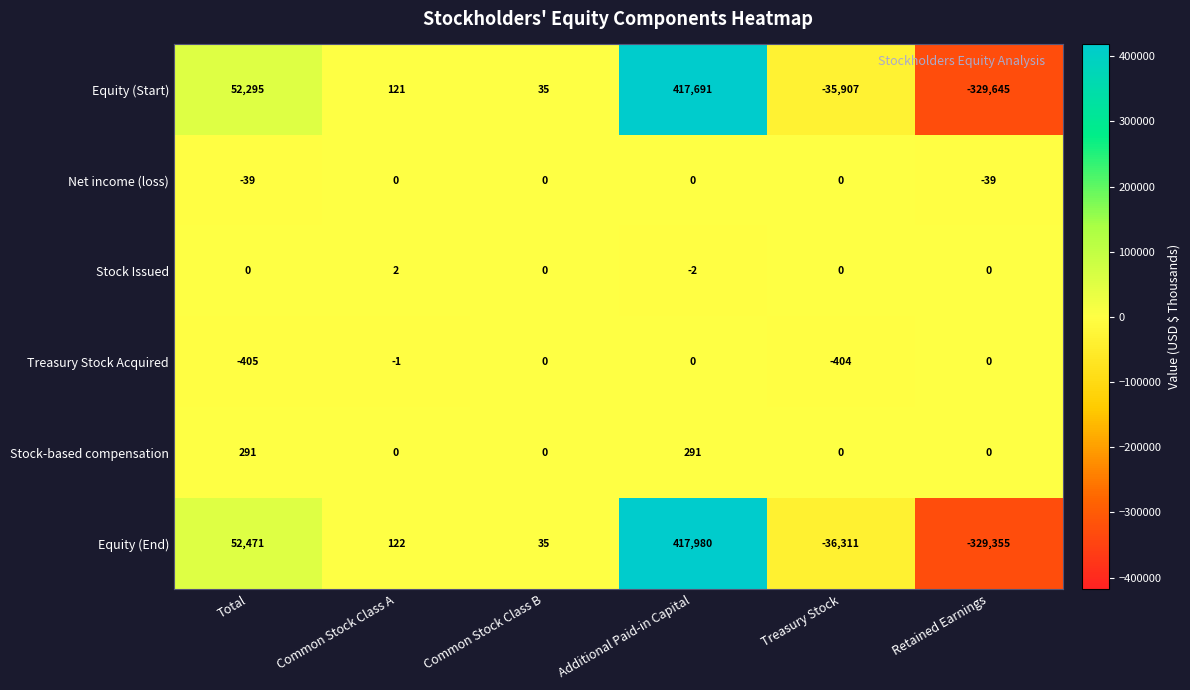

What is the average value of the Treasury Stock Acquired series?

-135